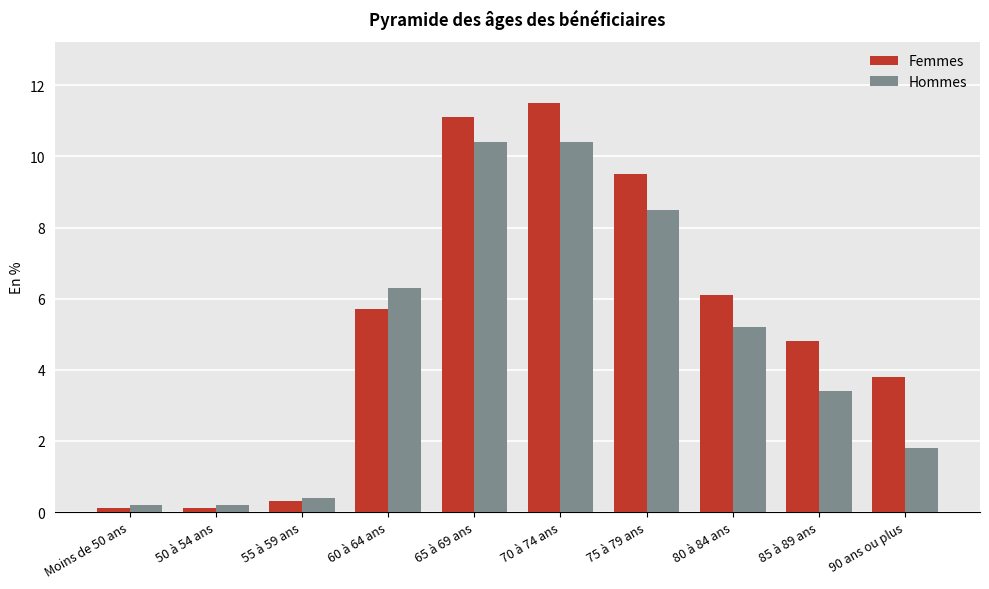

Count the number of data series in this chart.

2